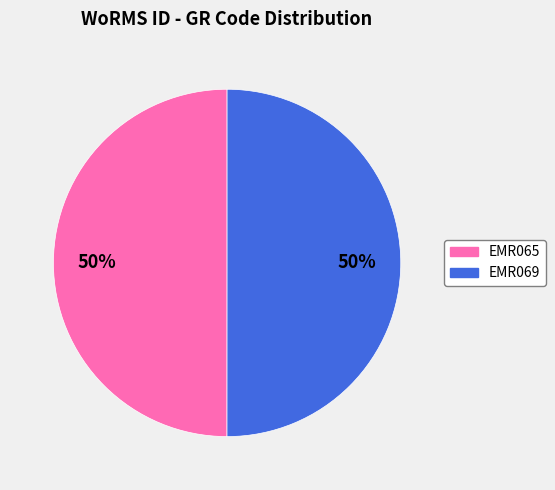

To the nearest percent, what is the average slice percentage?

50%